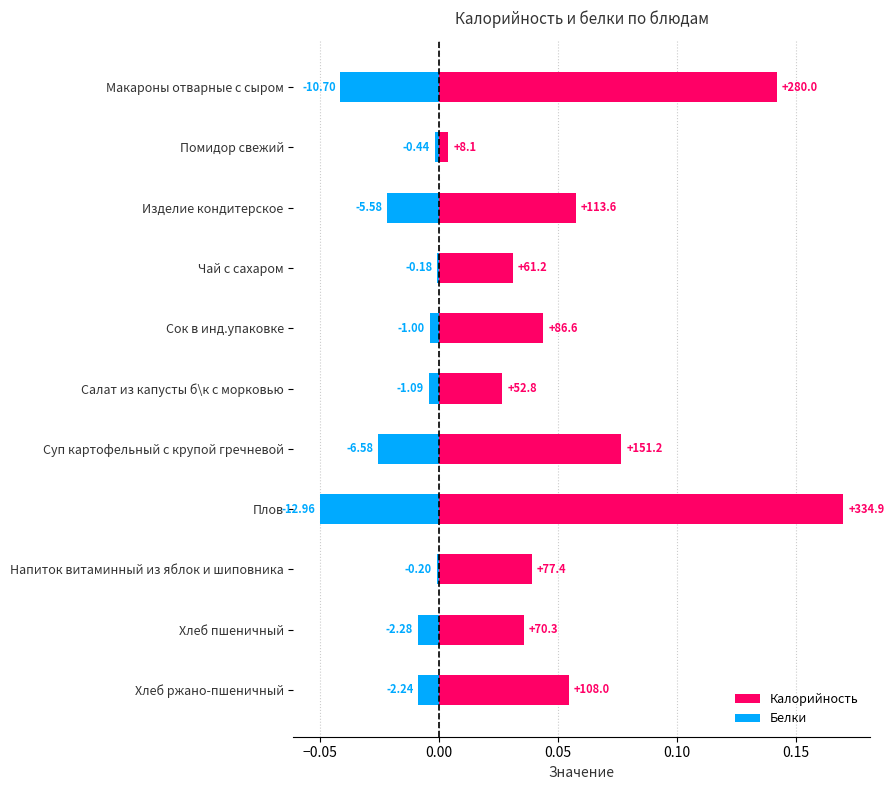

At how many categories does at least one series exceed 0?

11